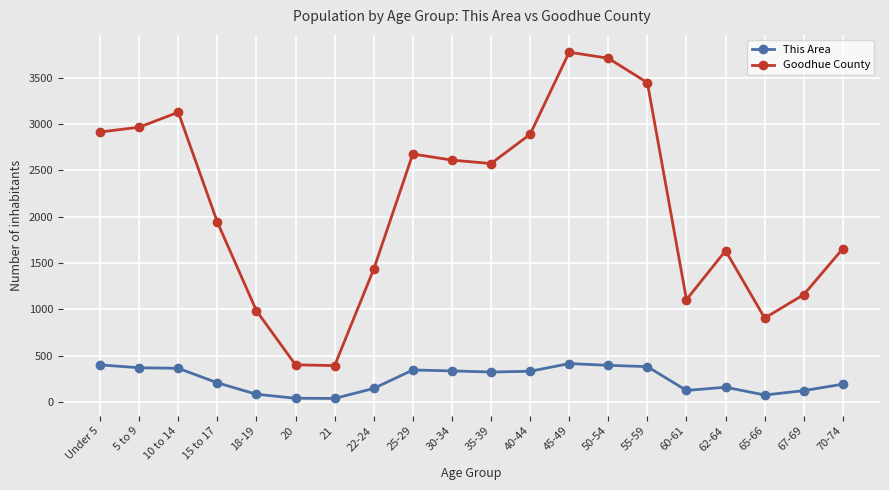

What is the lowest value of the Goodhue County series?

394